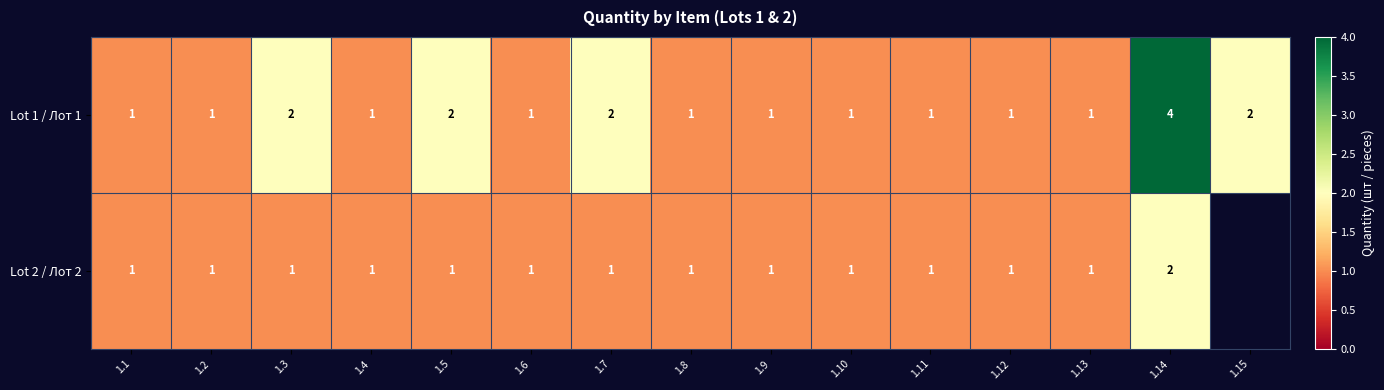

Rank the series at 1.5 from highest to lowest value.

Lot 1 / Лот 1, Lot 2 / Лот 2